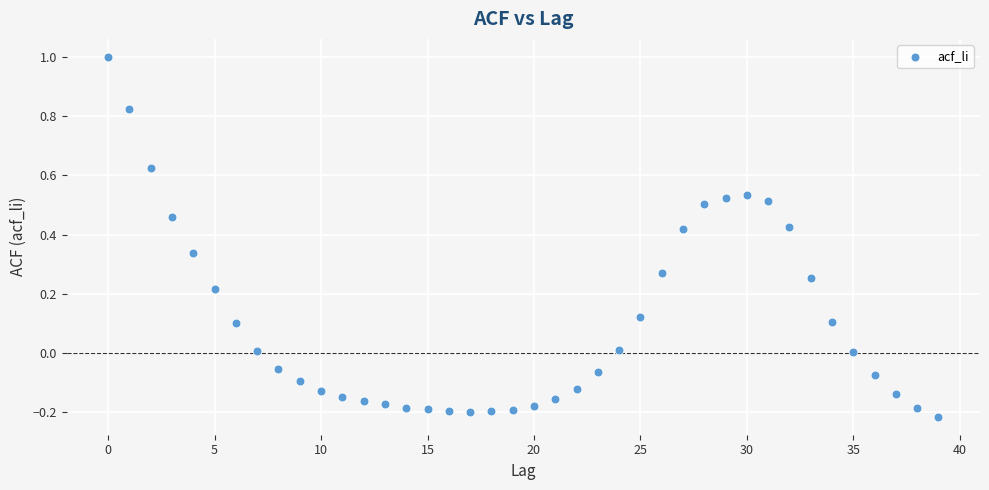

What is the range of Y values (max minus min)?

1.2